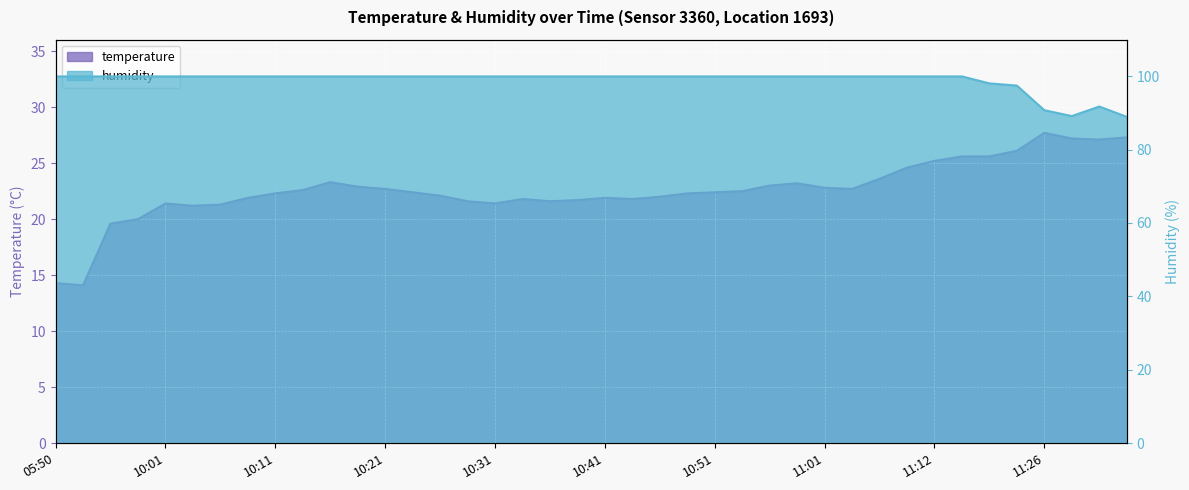

At which label is temperature closest to 20?

09:54